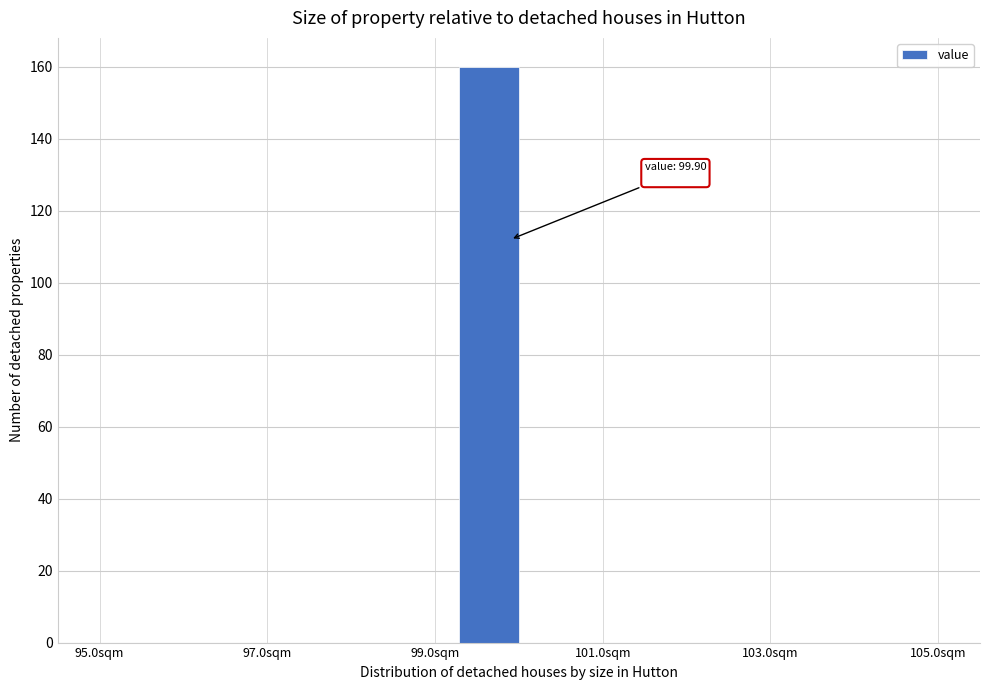

Around what value on the x-axis is the tallest bar? Give the approximate position of its centre, as read against the axis.

99.6